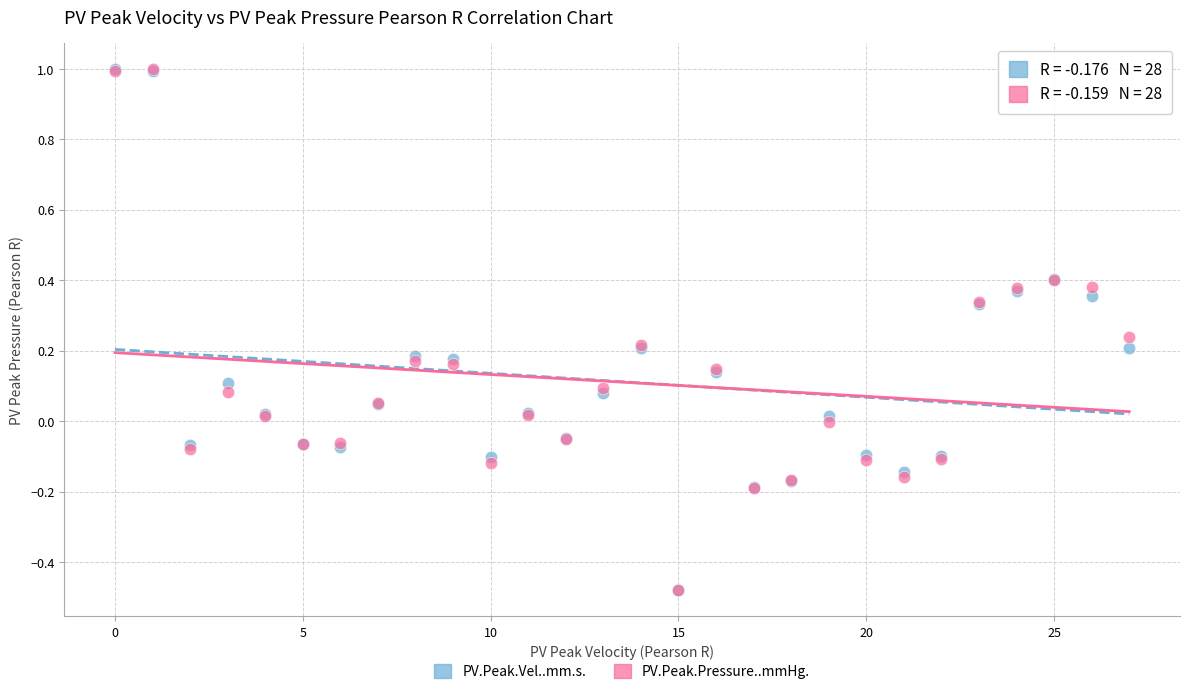

What are all the series names shown in the legend?

PV.Peak.Vel..mm.s., PV.Peak.Pressure..mmHg.